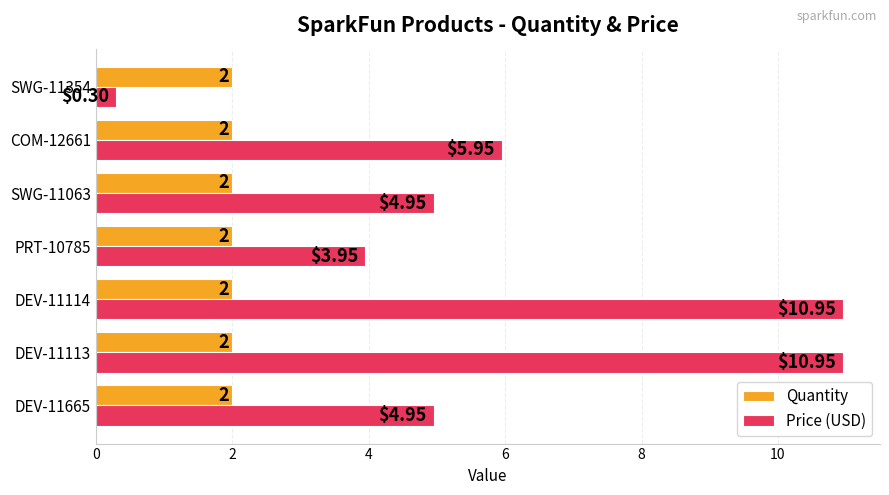

At how many categories does at least one series exceed 7?

2